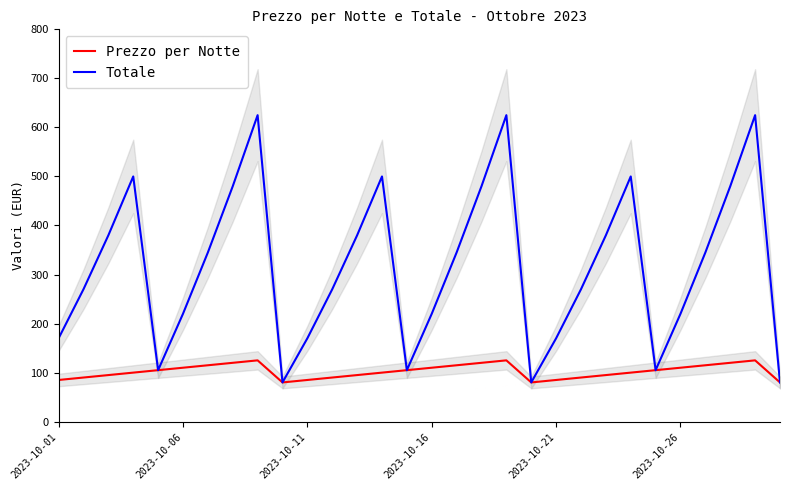

What is the value of the Prezzo per Notte point at the 15th from the left?

105